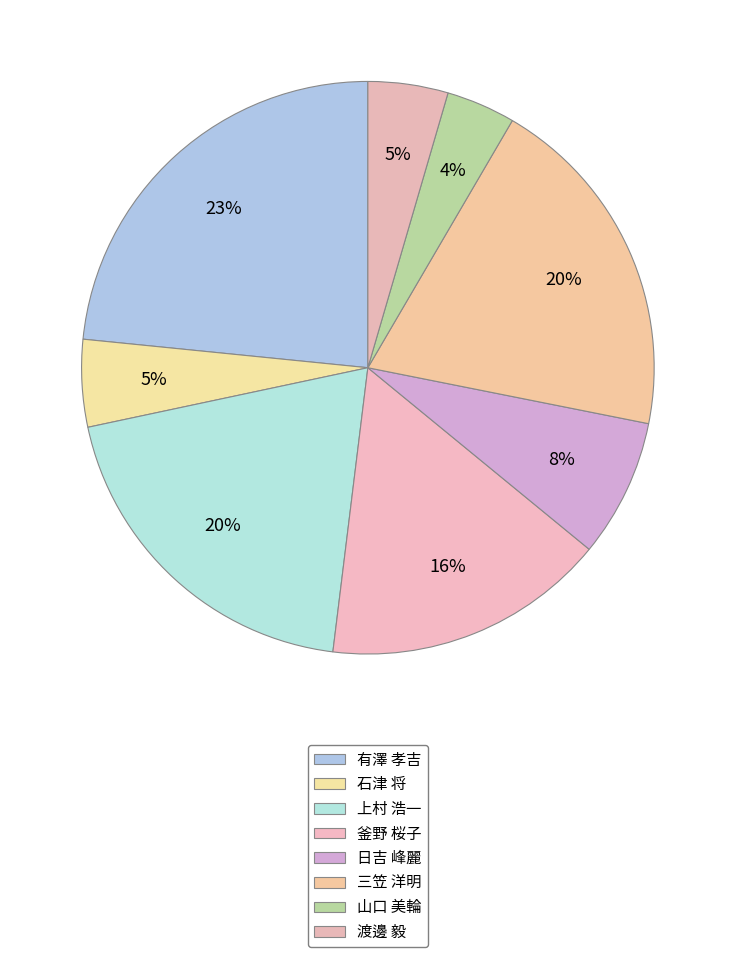

How many segments does this pie chart have?

8